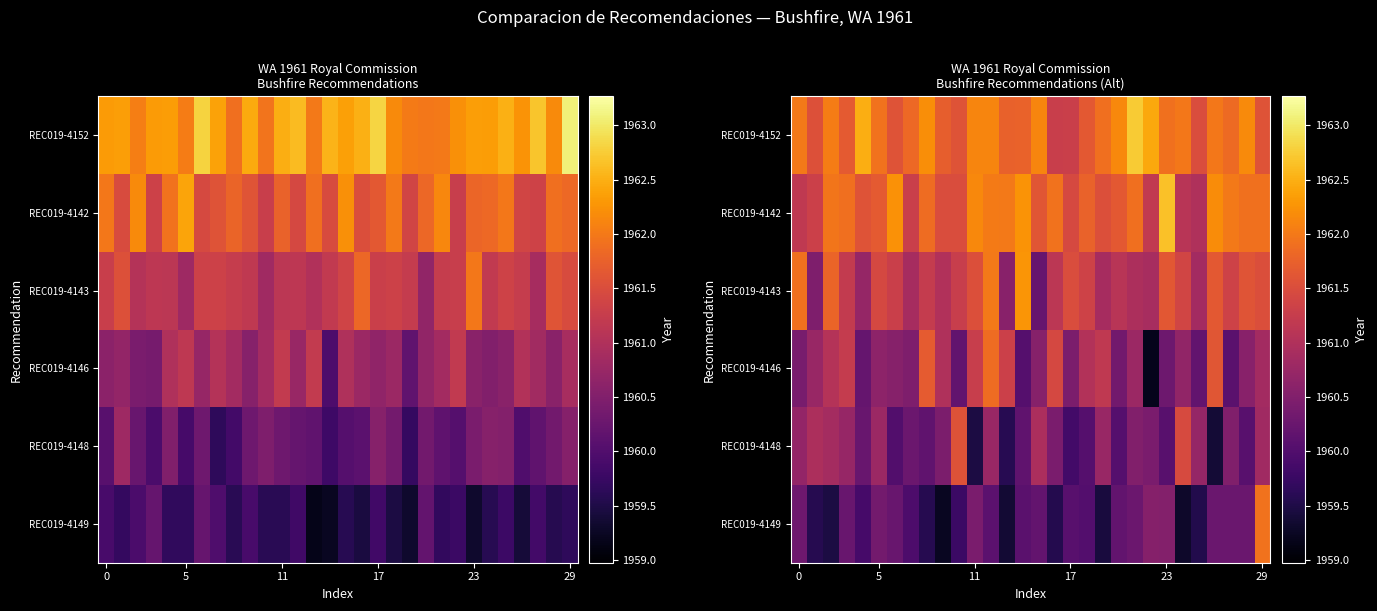

Between 23 and 26, which is larger?

23